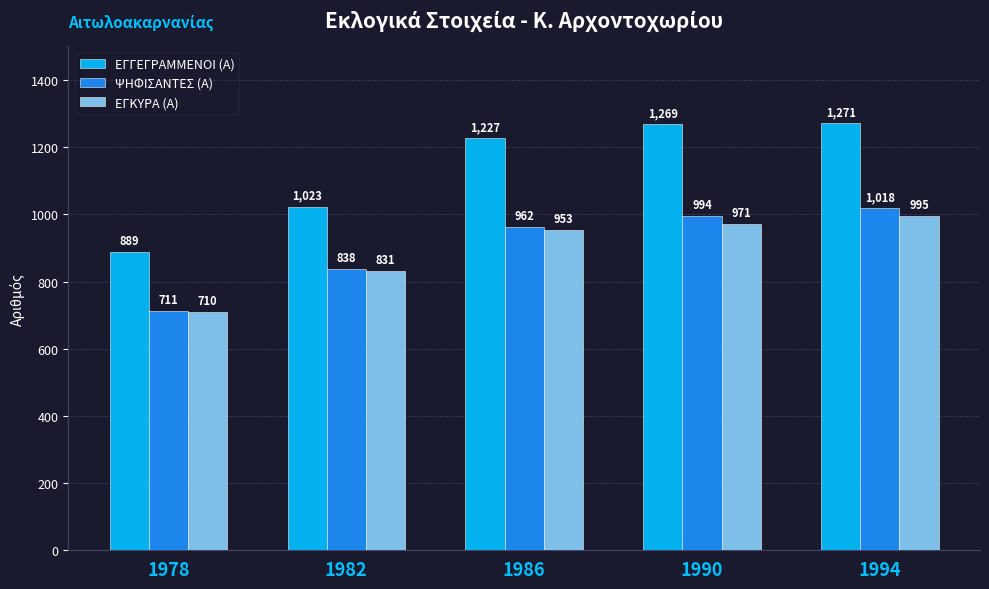

What is the spread (max minus min) of values at 1982?

192